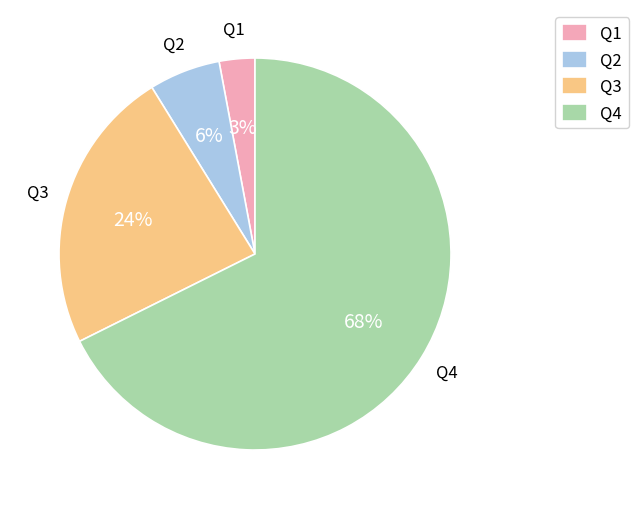

What is the largest slice in the pie chart?

Q4